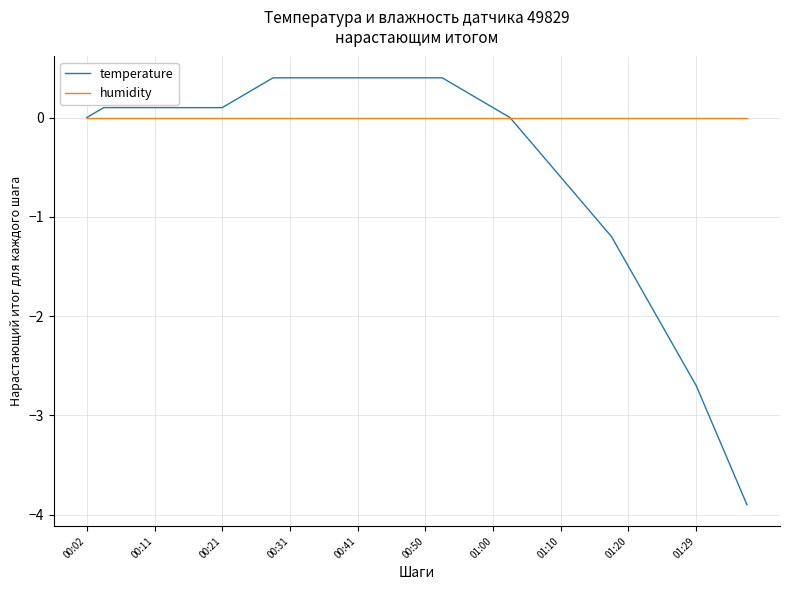

What is the smallest value displayed?

-3.9